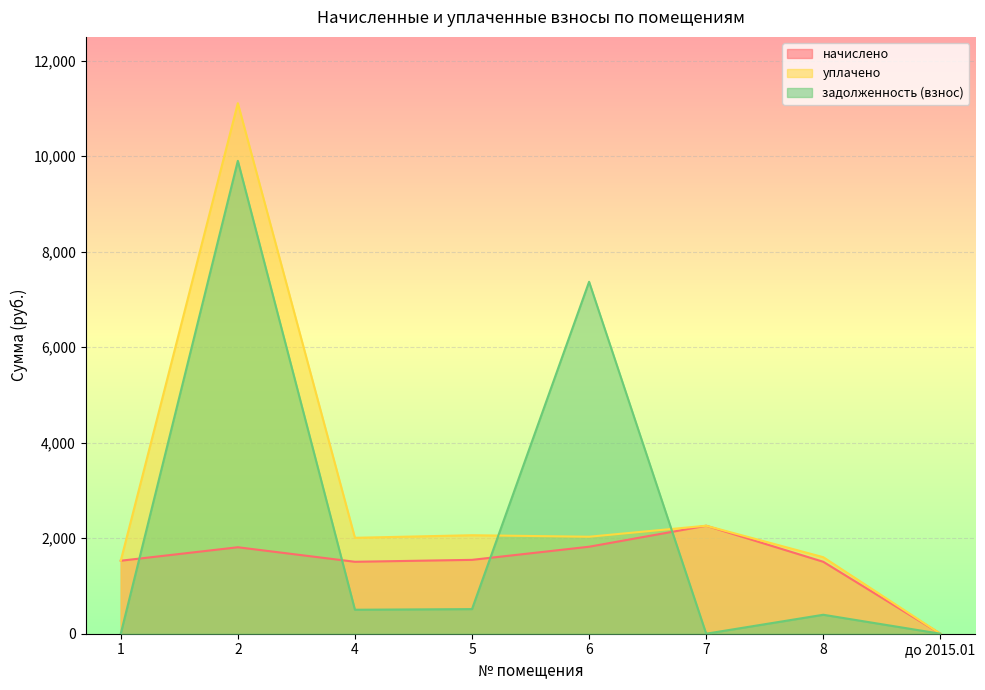

Reading left to right, list all the values displayed in this chart.

начислено: 1=1528.7	2=1811.0	4=1506.7	5=1547.0	6=1822.0	7=2261.9	8=1506.7	до 2015.01=0.0
уплачено: 1=1528.7	2=11111.2	4=2009.0	5=2062.7	6=2031.2	7=2261.9	8=1602.8	до 2015.01=0.0
задолженность (взнос): 1=0.0	2=9903.8	4=502.2	5=515.7	6=7371.2	7=0.0	8=397.2	до 2015.01=0.0